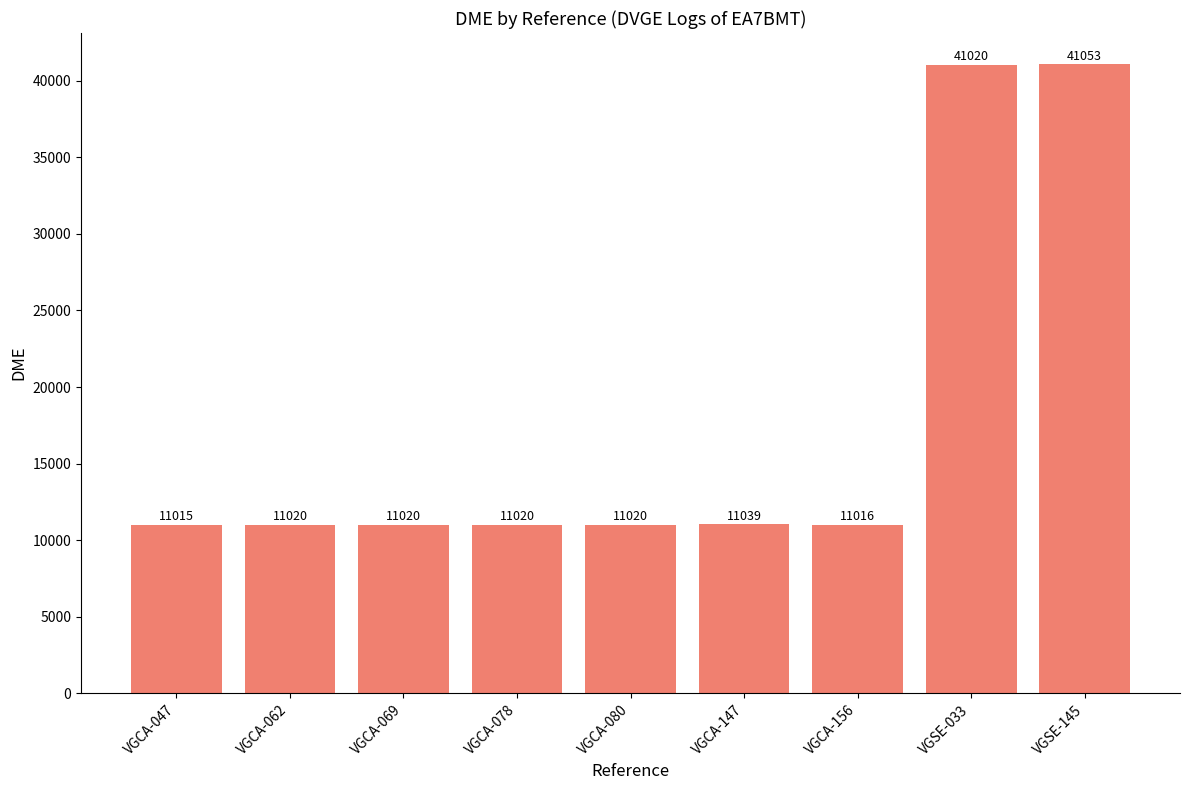

The chart shows a value of 11039 at VGCA-147. True or false?

True